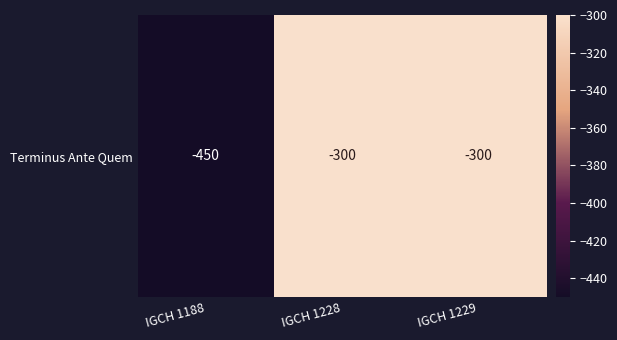

Reading right to left, transcribe all the data shown in this chart.

-300	-300	-450